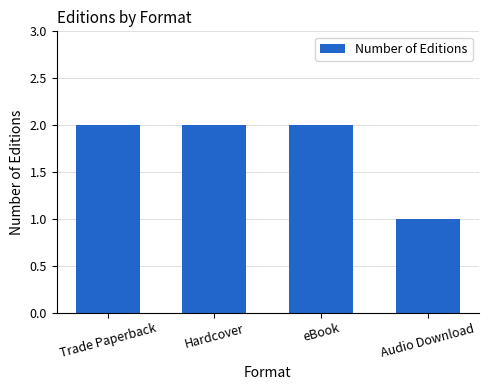

What is the ratio of the value at eBook to the value at Audio Download?

2.0